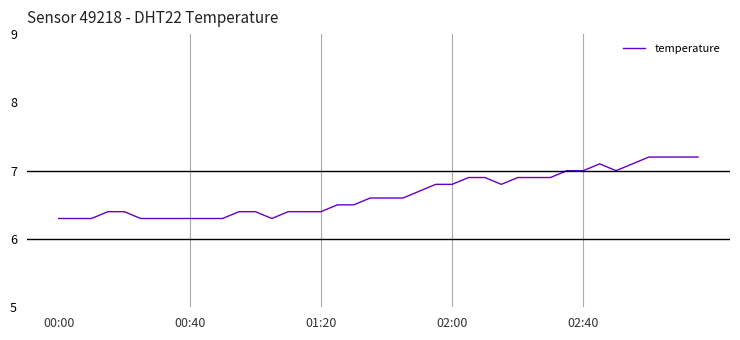

What is the difference between the maximum and minimum values?

0.9